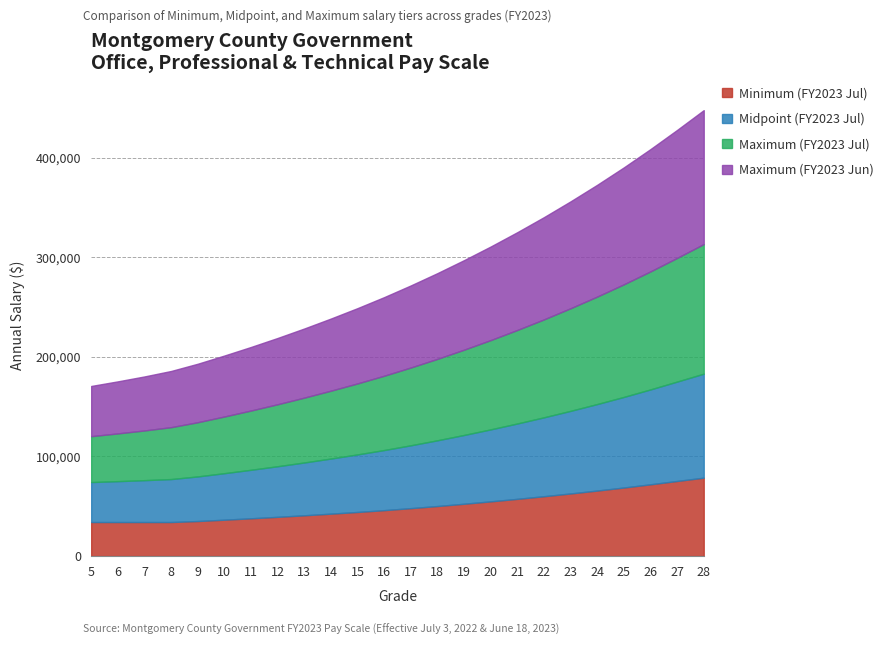

Reading right to left, list all the values displayed in this chart.

Minimum (FY2023 Jul): 78719	75410	72061	68840	65786	62873	60093	57455	54930	52539	50250	48120	46105	44285	42577	40945	39391	37924	36515	35172	34172	34172	34172	34172
Midpoint (FY2023 Jul): 104443	99804	95285	90966	86860	82954	79221	75675	72291	69077	66010	63112	60360	57786	55354	53027	50815	48715	46711	44795	43141	42044	41055	40130
Maximum (FY2023 Jul): 130167	124198	118509	113091	107934	103034	98349	93895	89653	85615	81770	78103	74614	71288	68130	65109	62239	59506	56907	54418	52110	49916	47939	46088
Maximum (FY2023 Jun): 134500	128531	122842	117424	112267	107367	102682	98228	93986	89948	86103	82436	78947	75621	72463	69442	66572	63839	61240	58751	56443	54249	52272	50421